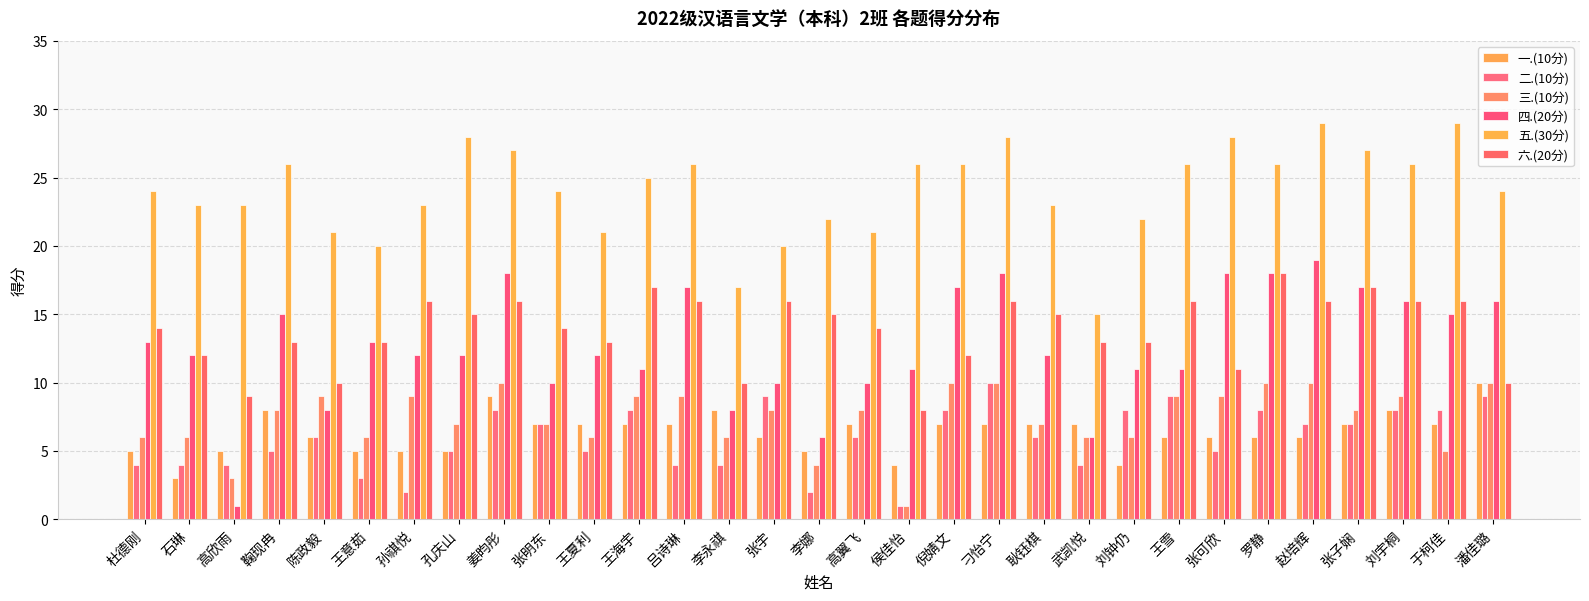

Reading left to right, list all the values displayed in this chart.

一.(10分): 杜德刚=5	石琳=3	高欣雨=5	鞠现冉=8	陈政毅=6	王意茹=5	孙祺悦=5	孔庆山=5	姜昀彤=9	张明东=7	王夏利=7	王海宇=7	吕诗琳=7	李永祺=8	张宇=6	李娜=5	高翼飞=7	侯佳怡=4	倪婧文=7	刁怡宁=7	耿钰棋=7	武凯悦=7	刘钟仍=4	王雪=6	张可欣=6	罗静=6	赵培辉=6	张子娴=7	刘宇桐=8	于柯佳=7	潘佳璐=10
二.(10分): 杜德刚=4	石琳=4	高欣雨=4	鞠现冉=5	陈政毅=6	王意茹=3	孙祺悦=2	孔庆山=5	姜昀彤=8	张明东=7	王夏利=5	王海宇=8	吕诗琳=4	李永祺=4	张宇=9	李娜=2	高翼飞=6	侯佳怡=1	倪婧文=8	刁怡宁=10	耿钰棋=6	武凯悦=4	刘钟仍=8	王雪=9	张可欣=5	罗静=8	赵培辉=7	张子娴=7	刘宇桐=8	于柯佳=8	潘佳璐=9
三.(10分): 杜德刚=6	石琳=6	高欣雨=3	鞠现冉=8	陈政毅=9	王意茹=6	孙祺悦=9	孔庆山=7	姜昀彤=10	张明东=7	王夏利=6	王海宇=9	吕诗琳=9	李永祺=6	张宇=8	李娜=4	高翼飞=8	侯佳怡=1	倪婧文=10	刁怡宁=10	耿钰棋=7	武凯悦=6	刘钟仍=6	王雪=9	张可欣=9	罗静=10	赵培辉=10	张子娴=8	刘宇桐=9	于柯佳=5	潘佳璐=10
四.(20分): 杜德刚=13	石琳=12	高欣雨=1	鞠现冉=15	陈政毅=8	王意茹=13	孙祺悦=12	孔庆山=12	姜昀彤=18	张明东=10	王夏利=12	王海宇=11	吕诗琳=17	李永祺=8	张宇=10	李娜=6	高翼飞=10	侯佳怡=11	倪婧文=17	刁怡宁=18	耿钰棋=12	武凯悦=6	刘钟仍=11	王雪=11	张可欣=18	罗静=18	赵培辉=19	张子娴=17	刘宇桐=16	于柯佳=15	潘佳璐=16
五.(30分): 杜德刚=24	石琳=23	高欣雨=23	鞠现冉=26	陈政毅=21	王意茹=20	孙祺悦=23	孔庆山=28	姜昀彤=27	张明东=24	王夏利=21	王海宇=25	吕诗琳=26	李永祺=17	张宇=20	李娜=22	高翼飞=21	侯佳怡=26	倪婧文=26	刁怡宁=28	耿钰棋=23	武凯悦=15	刘钟仍=22	王雪=26	张可欣=28	罗静=26	赵培辉=29	张子娴=27	刘宇桐=26	于柯佳=29	潘佳璐=24
六.(20分): 杜德刚=14	石琳=12	高欣雨=9	鞠现冉=13	陈政毅=10	王意茹=13	孙祺悦=16	孔庆山=15	姜昀彤=16	张明东=14	王夏利=13	王海宇=17	吕诗琳=16	李永祺=10	张宇=16	李娜=15	高翼飞=14	侯佳怡=8	倪婧文=12	刁怡宁=16	耿钰棋=15	武凯悦=13	刘钟仍=13	王雪=16	张可欣=11	罗静=18	赵培辉=16	张子娴=17	刘宇桐=16	于柯佳=16	潘佳璐=10